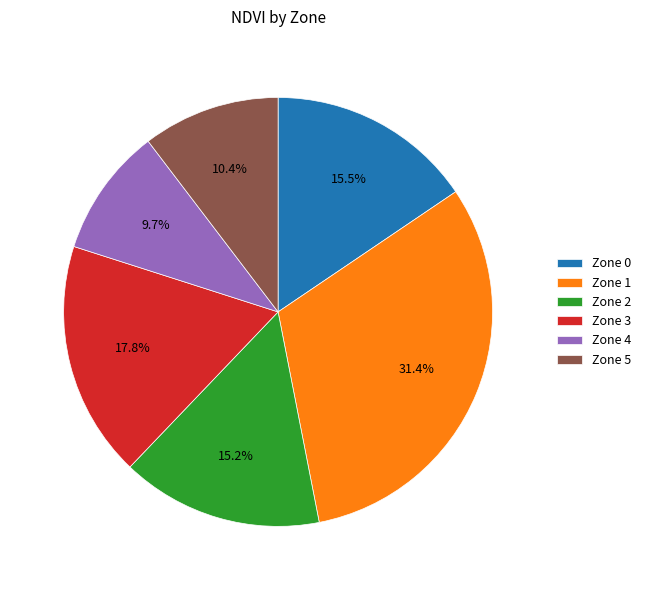

Combined, what portion of the pie is Zone 2 and Zone 0?

30.7%